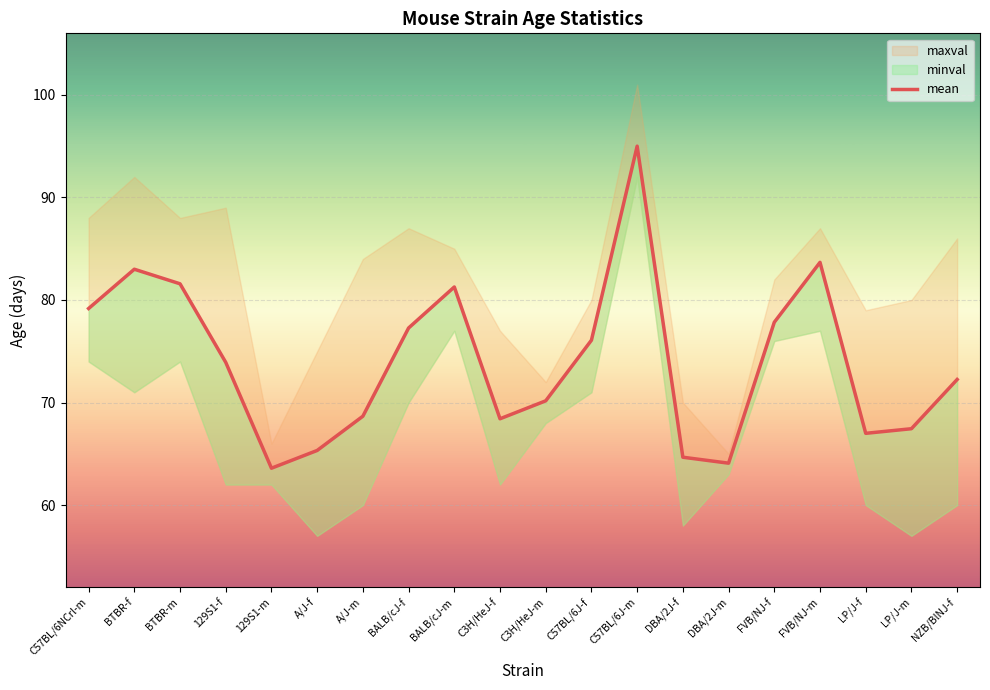

Which has a higher value, LP/J-f or C57BL/6NCrl-m?

C57BL/6NCrl-m